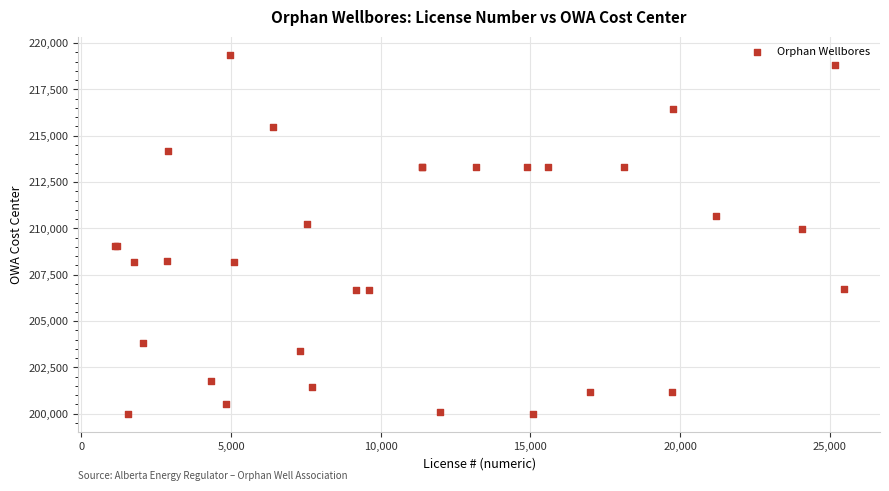

What Y value in the scatter plot is closest to 209688?

209985